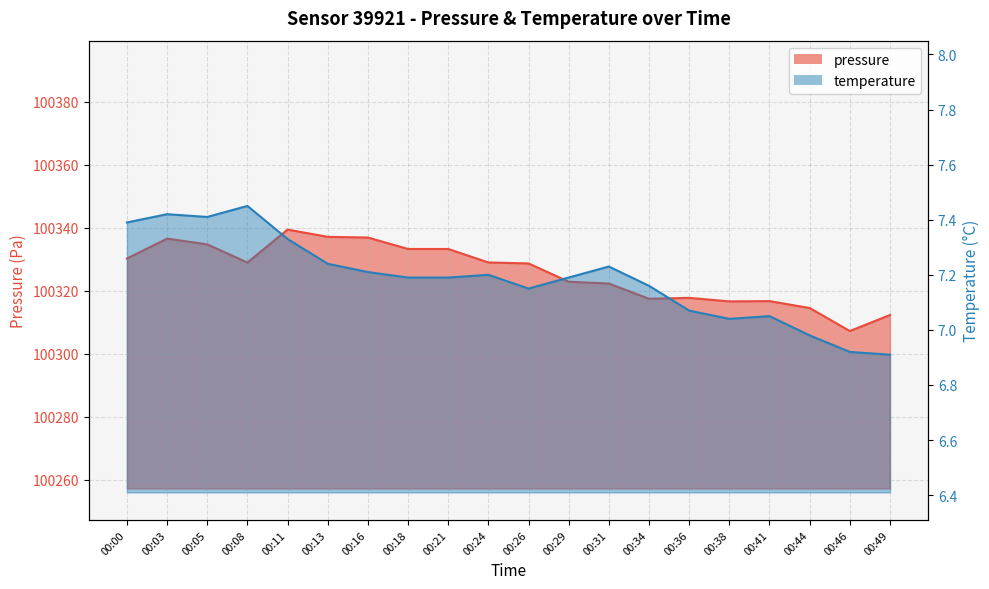

List the series in order of their peak value, highest first.

pressure, temperature